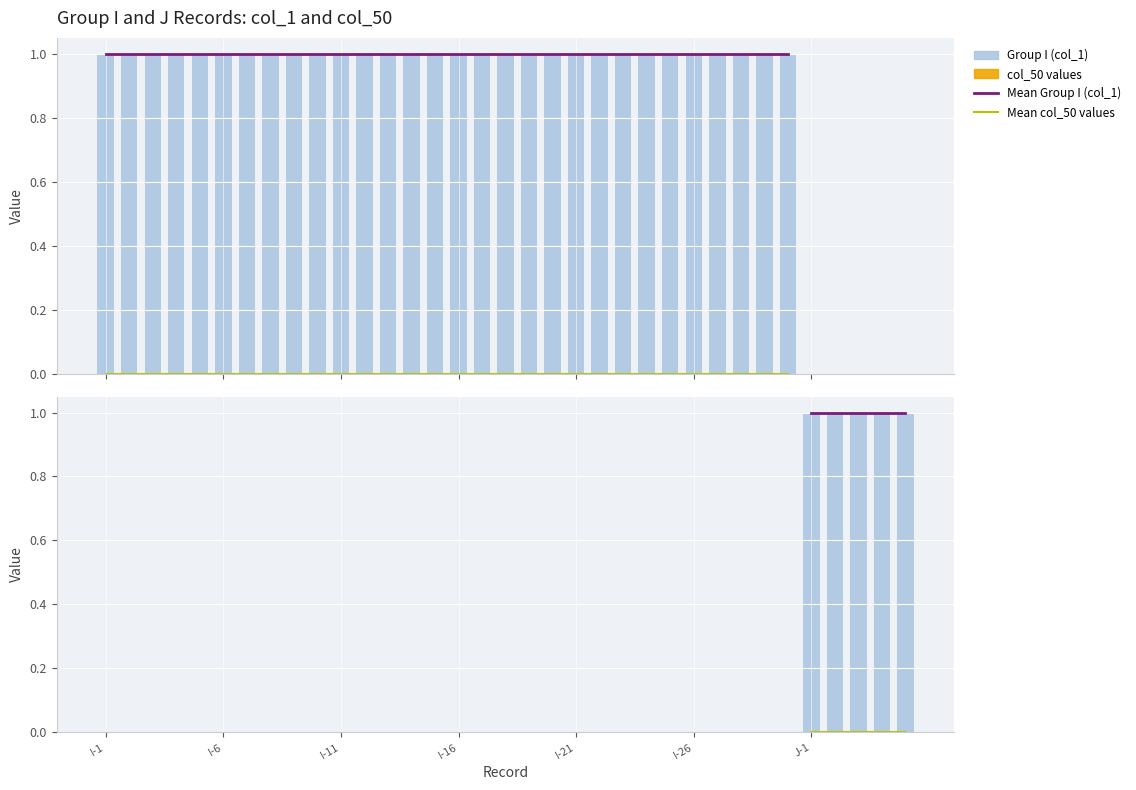

The value of Mean Group I (col_1) at I-6 is 2. True or false?

False